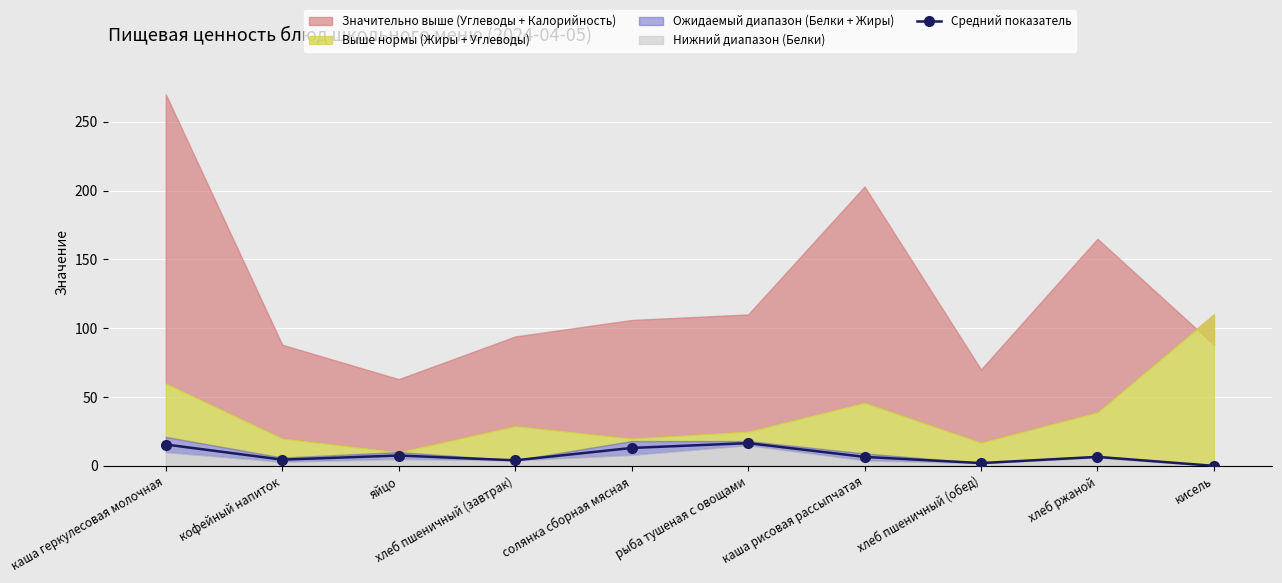

At which category does the data reach its first local peak?

яйцо